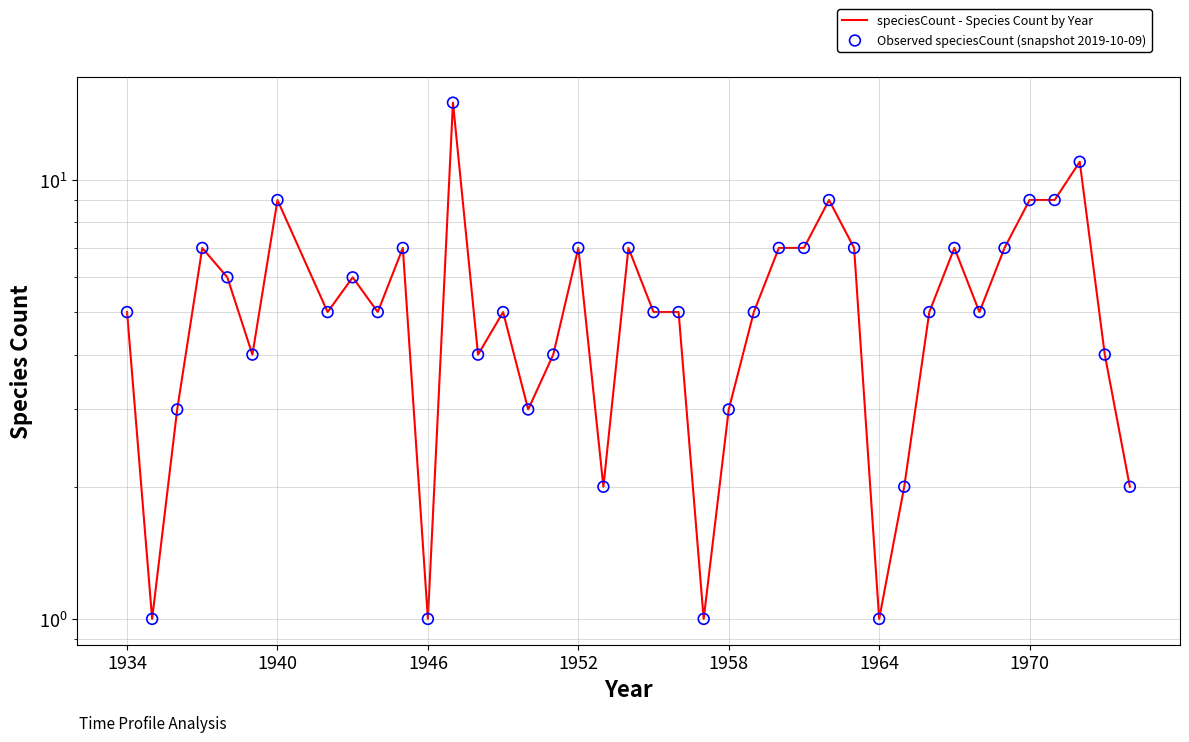

What are all the series names shown in the legend?

speciesCount - Species Count by Year, Observed speciesCount (snapshot 2019-10-09)